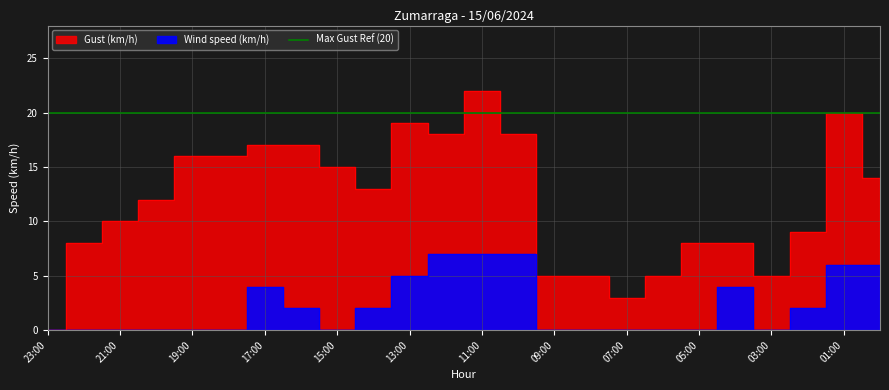

Reading left to right, transcribe all the data shown in this chart.

Wind speed (km/h): 23:00=0	22:00=0	21:00=0	20:00=0	19:00=0	18:00=0	17:00=4	16:00=2	15:00=0	14:00=2	13:00=5	12:00=7	11:00=7	10:00=7	09:00=0	08:00=0	07:00=0	06:00=0	05:00=0	04:00=4	03:00=0	02:00=2	01:00=6	00:00=6
Gust (km/h): 23:00=0	22:00=8	21:00=10	20:00=12	19:00=16	18:00=16	17:00=17	16:00=17	15:00=15	14:00=13	13:00=19	12:00=18	11:00=22	10:00=18	09:00=5	08:00=5	07:00=3	06:00=5	05:00=8	04:00=8	03:00=5	02:00=9	01:00=20	00:00=14